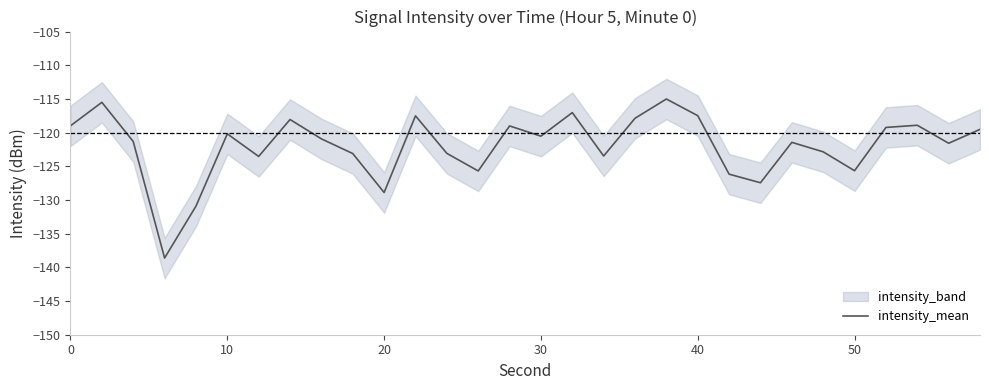

How many lines are shown in the chart?

1